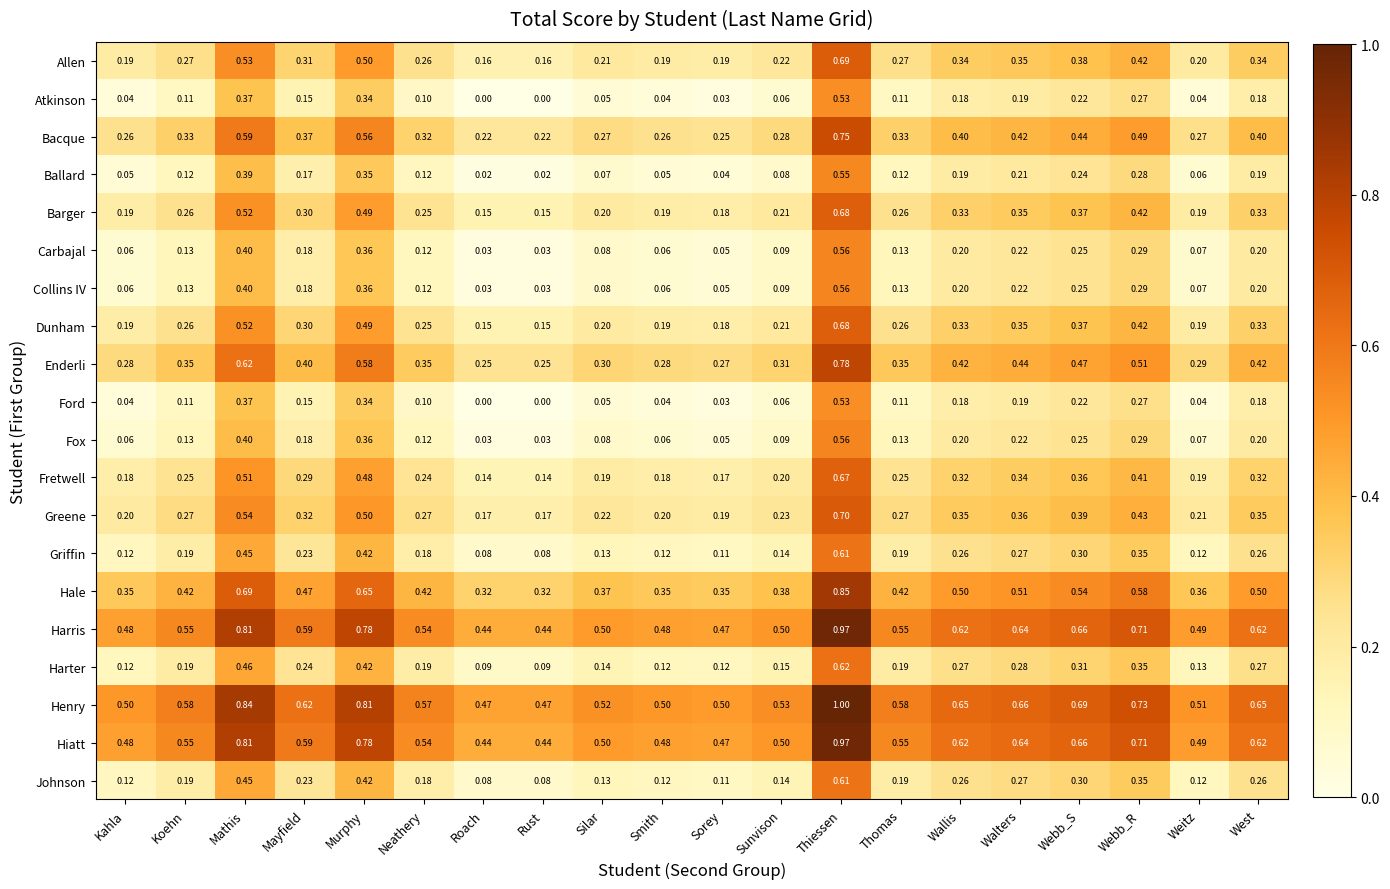

Which category has the highest value across all series?

Thiessen